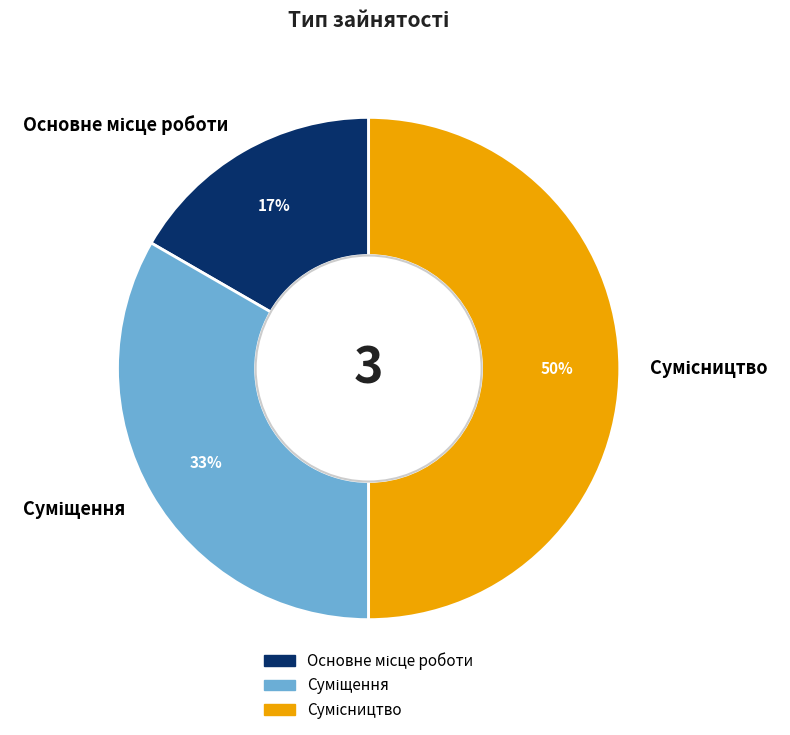

To the nearest percent, what is the average slice percentage?

33%